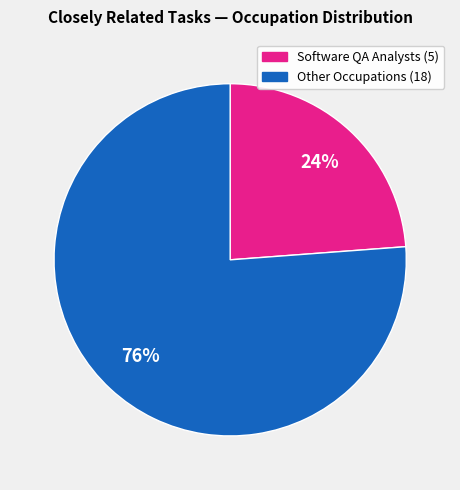

Does any single category account for the majority?

Yes